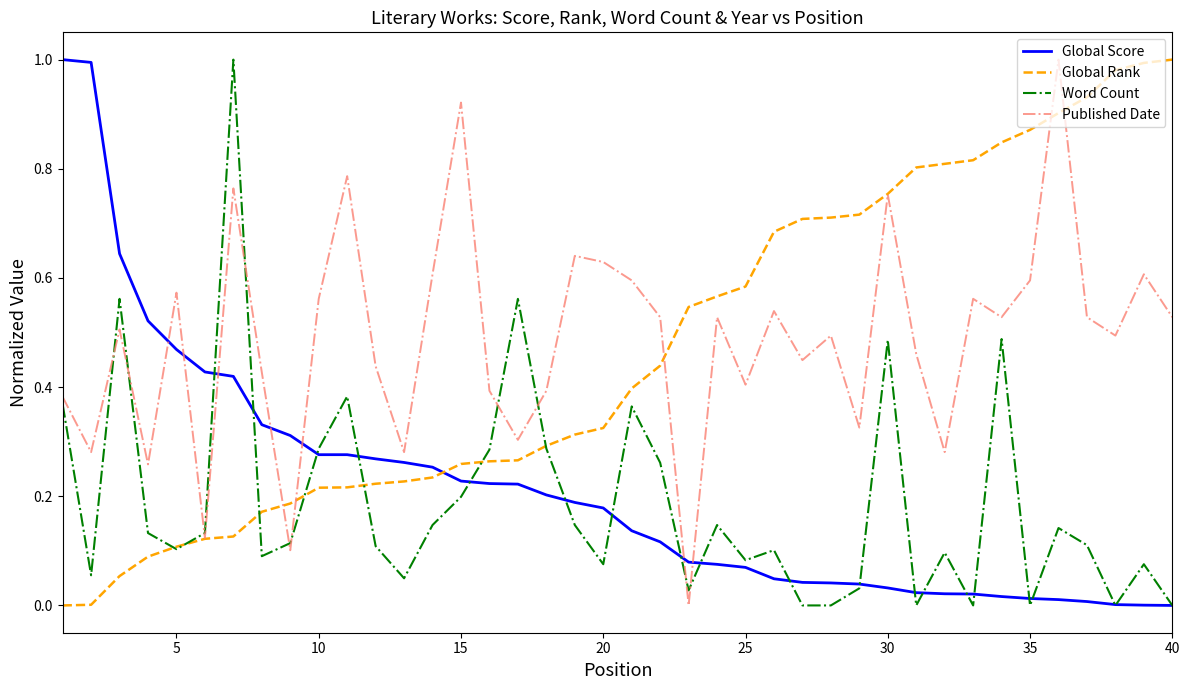

After their last crossing, which series has the higher values: Global Score or Published Date?

Published Date